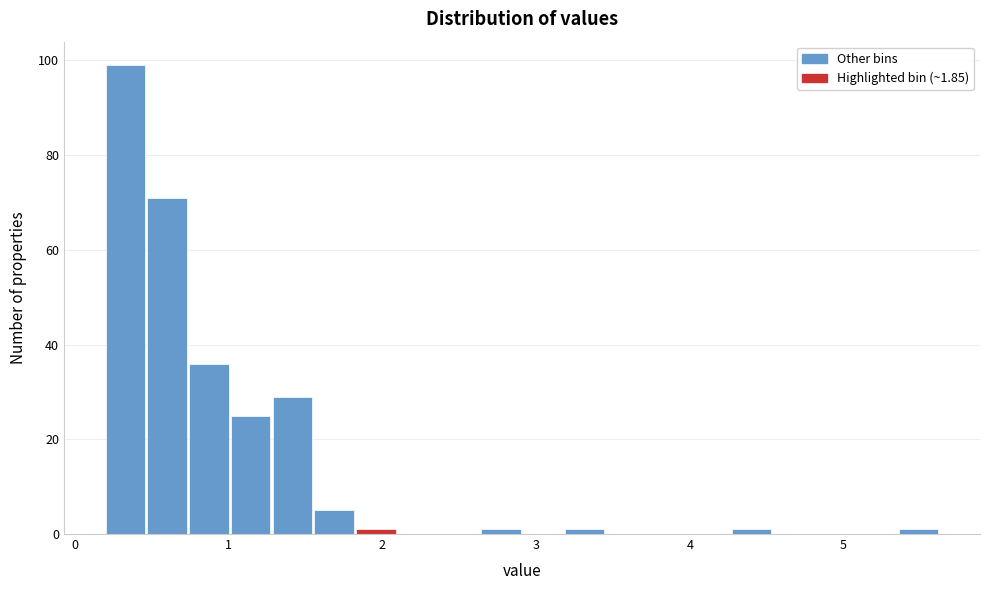

Around what value on the x-axis is the tallest bar? Give the approximate position of its centre, as read against the axis.

0.3